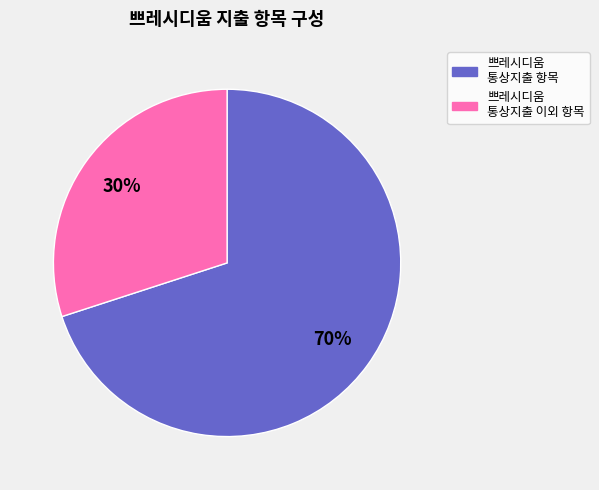

To the nearest percent, what is the average slice percentage?

50%